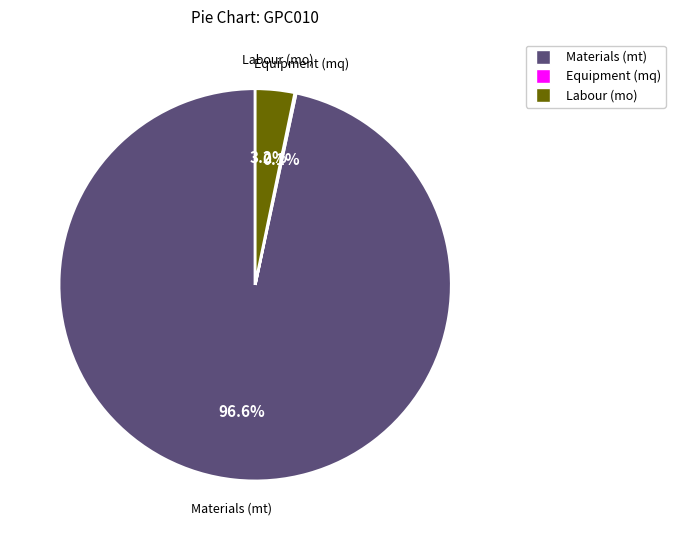

Is there any slice that represents more than half of the pie?

Yes